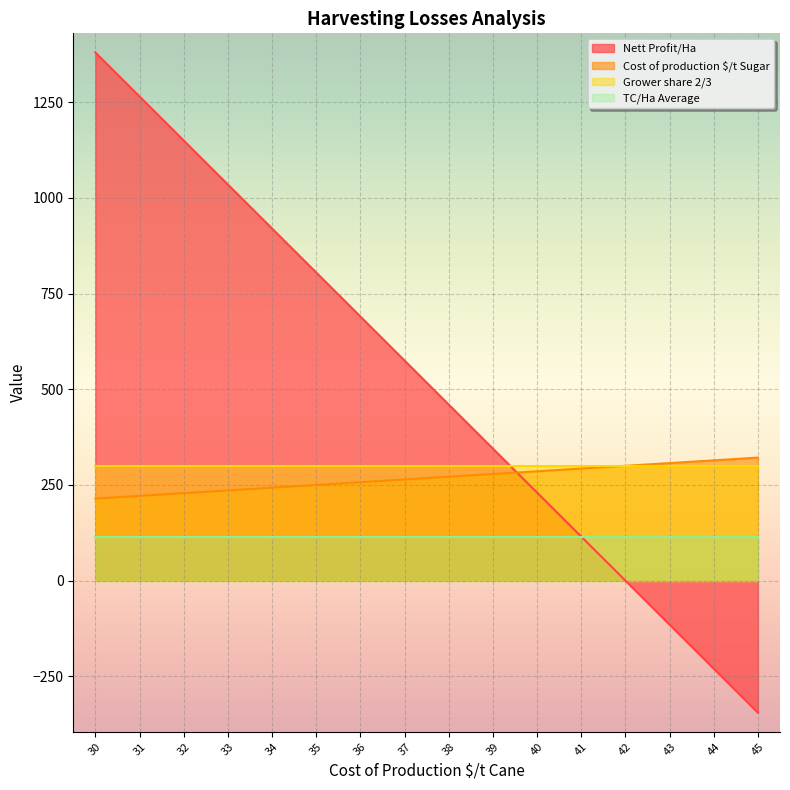

Is the value of Cost of production $/t Sugar at 43 greater than the value of Nett Profit/Ha at 45?

Yes